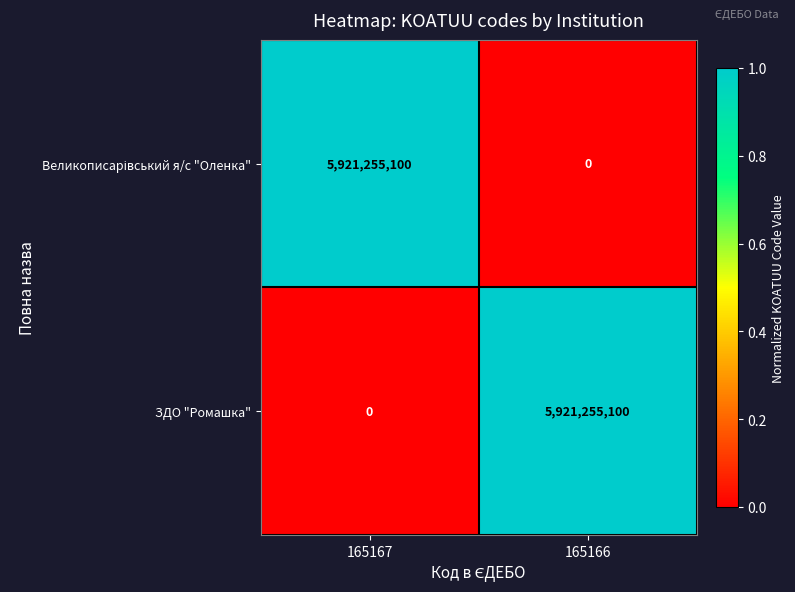

The value of ЗДО "Ромашка" at 165167 is 0. True or false?

True